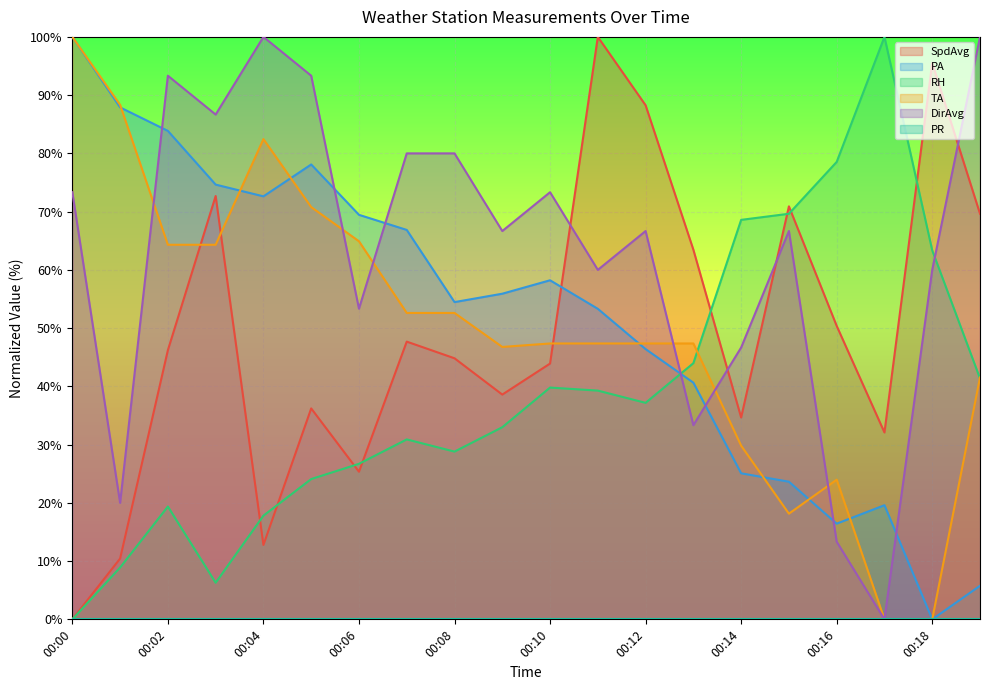

Where is the first local maximum for SpdAvg?

00:03